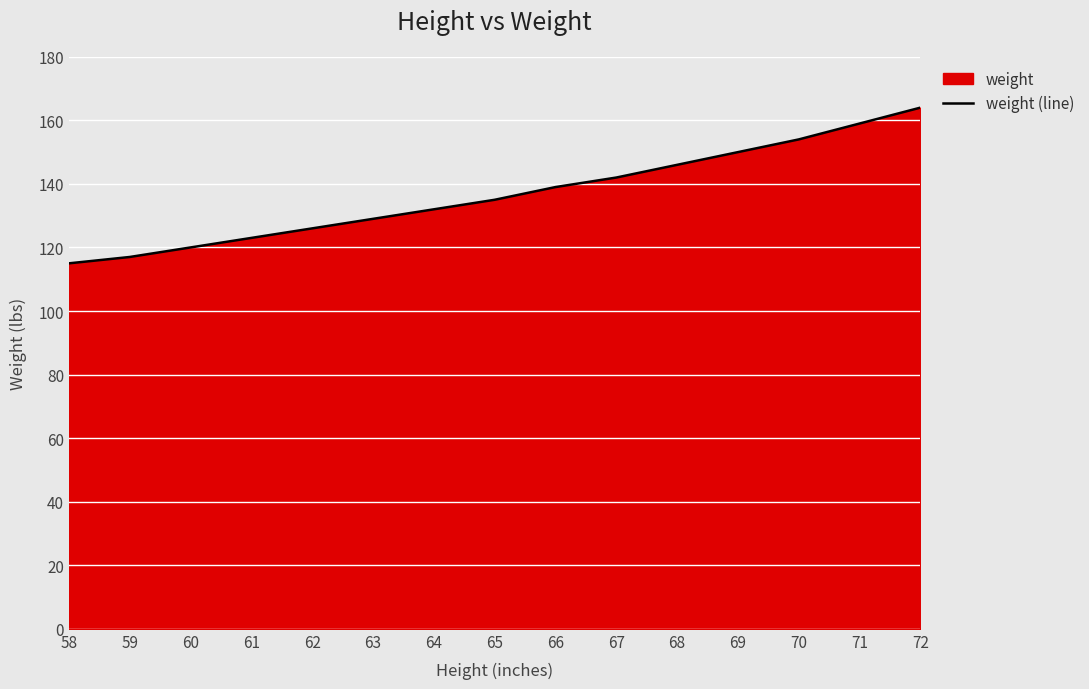

Count the number of values greater than 135.

7